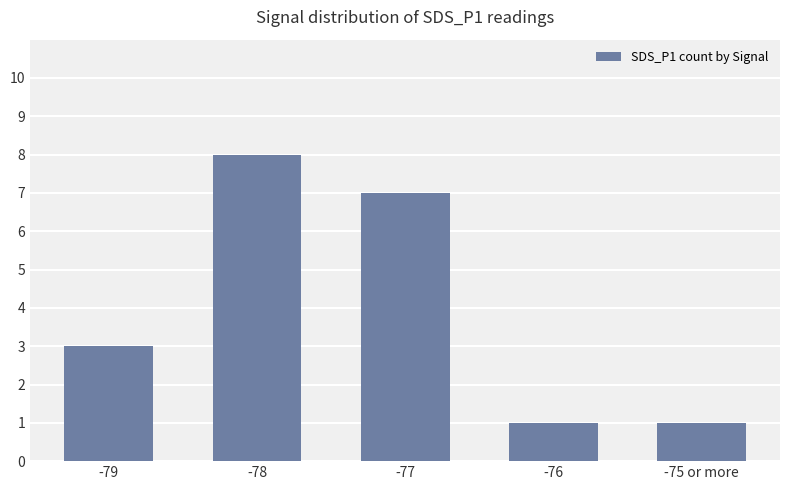

At which category does the chart reach its peak across all series?

-78